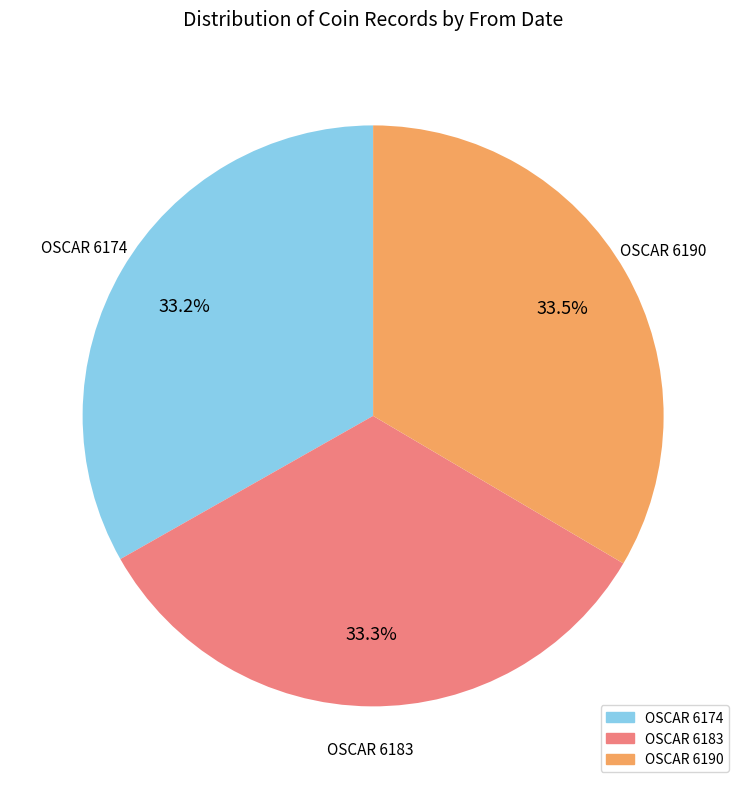

Does any single category account for the majority?

No